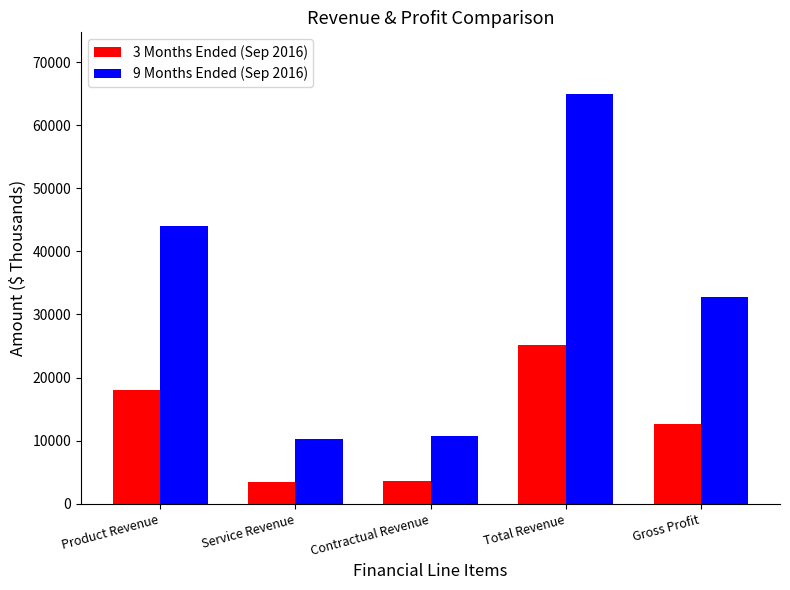

Which category has the highest value in the 3 Months Ended (Sep 2016) series?

Total Revenue